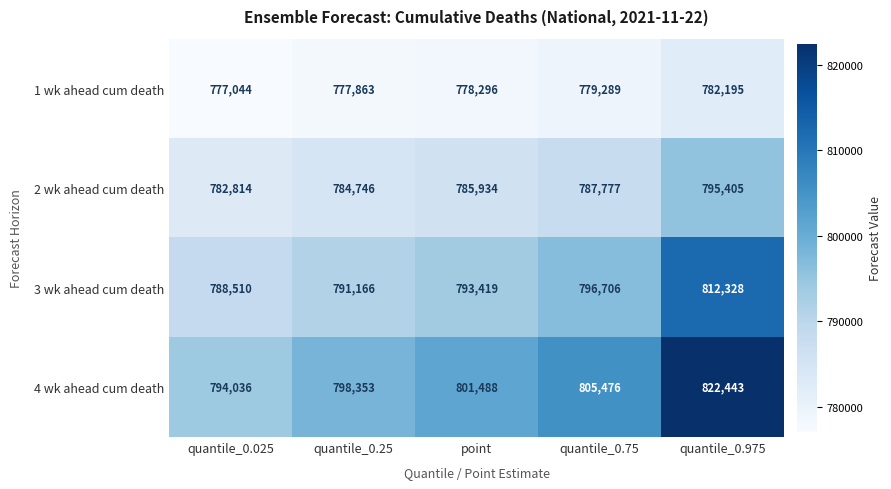

Rank the series by their maximum value, from highest to lowest.

4 wk ahead cum death, 3 wk ahead cum death, 2 wk ahead cum death, 1 wk ahead cum death